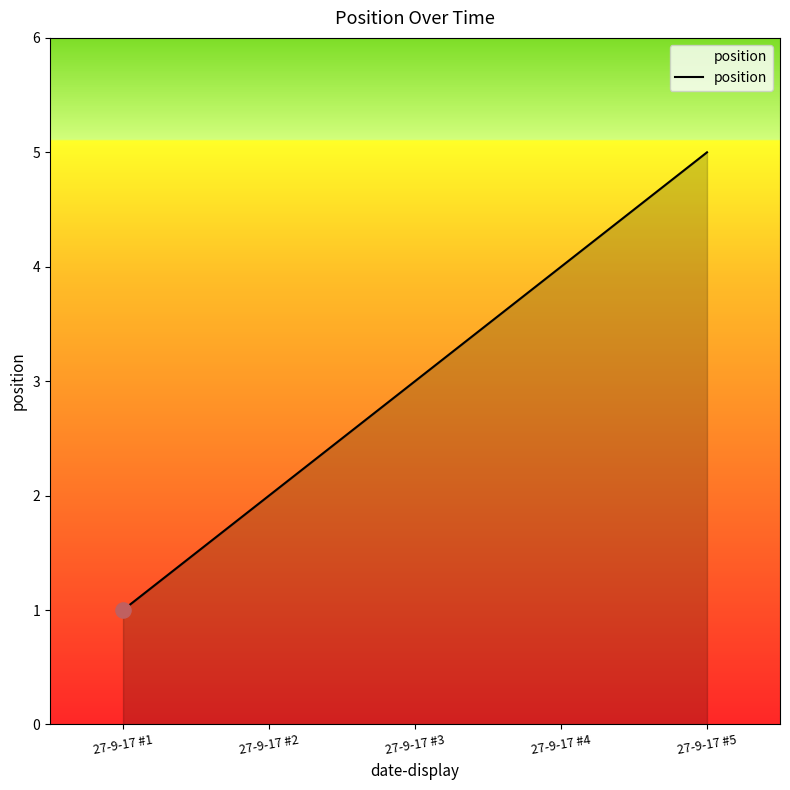

Approximately how many times larger is the value at 27-9-17 #5 compared to 27-9-17 #3?

1.7